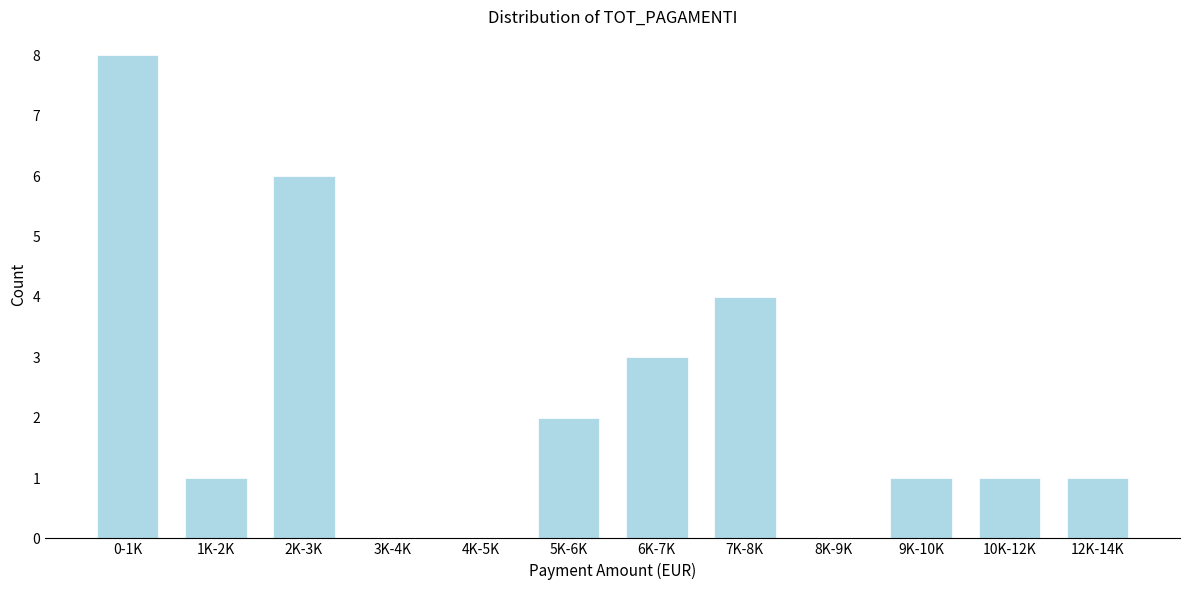

Reading right to left, extract all data points from this chart.

12K-14K=1	10K-12K=1	9K-10K=1	8K-9K=0	7K-8K=4	6K-7K=3	5K-6K=2	4K-5K=0	3K-4K=0	2K-3K=6	1K-2K=1	0-1K=8